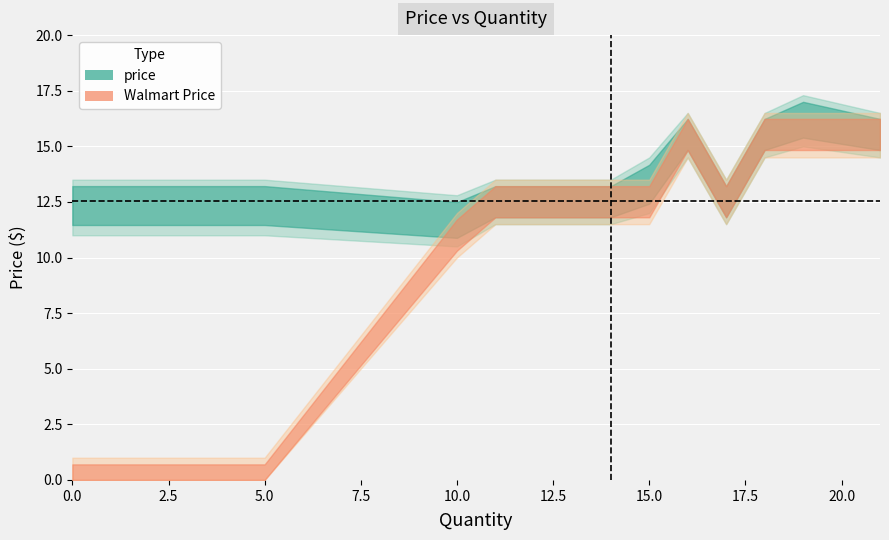

What is the value of the walmart_upper point at the 15th from the left?

13.5